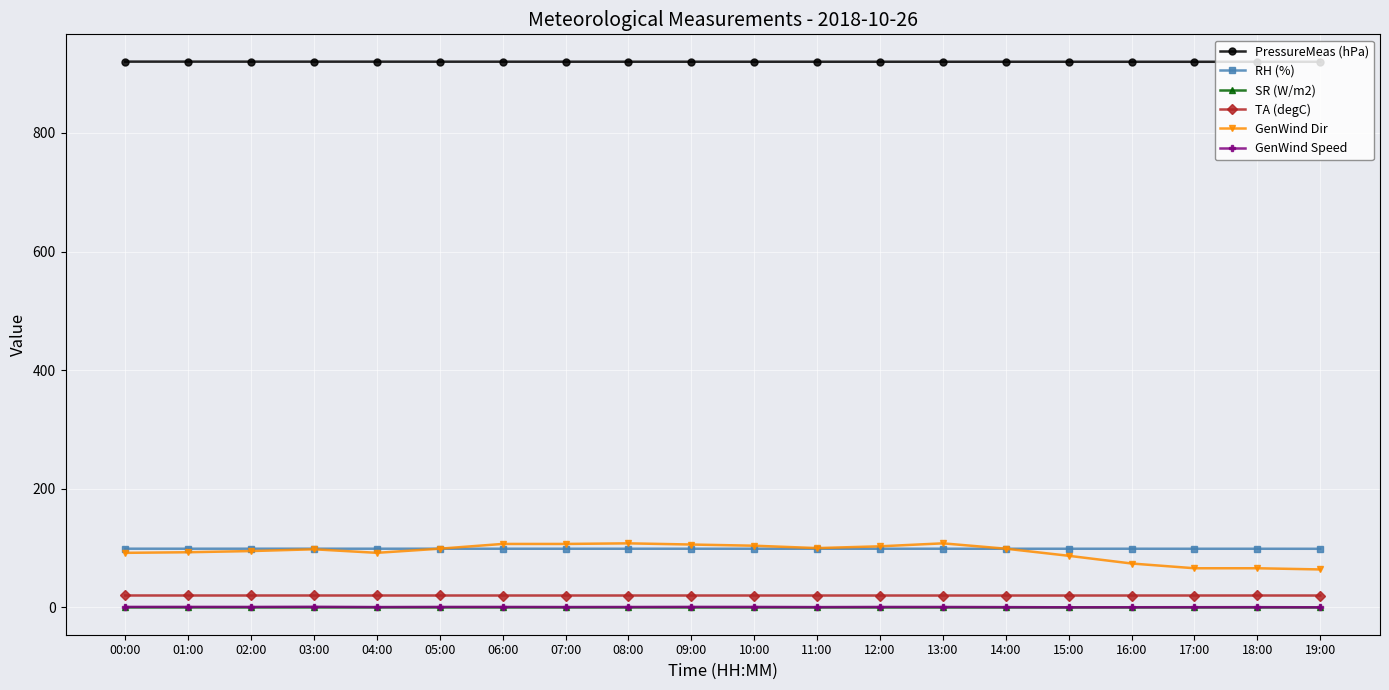

Read the RH (%) value at 08:00.

98.9